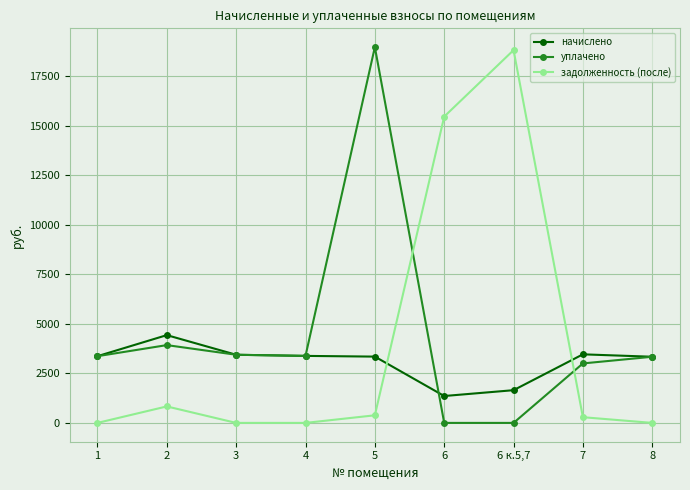

What is the spread (max minus min) of values at 6?

15451.7